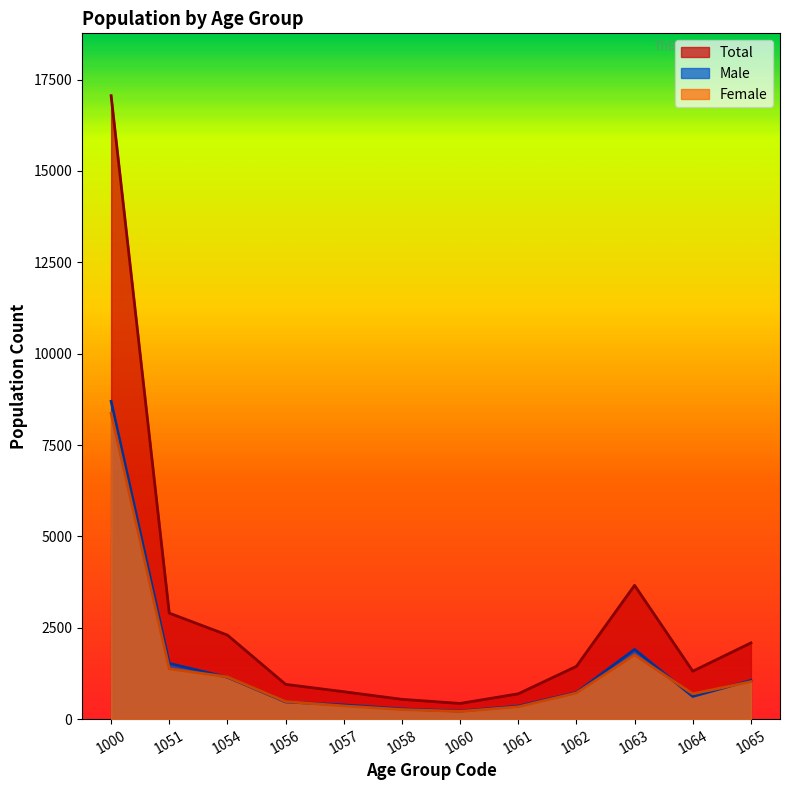

Rank the categories by Male value from highest to lowest.

1000, 1063, 1051, 1054, 1065, 1062, 1064, 1056, 1057, 1061, 1058, 1060